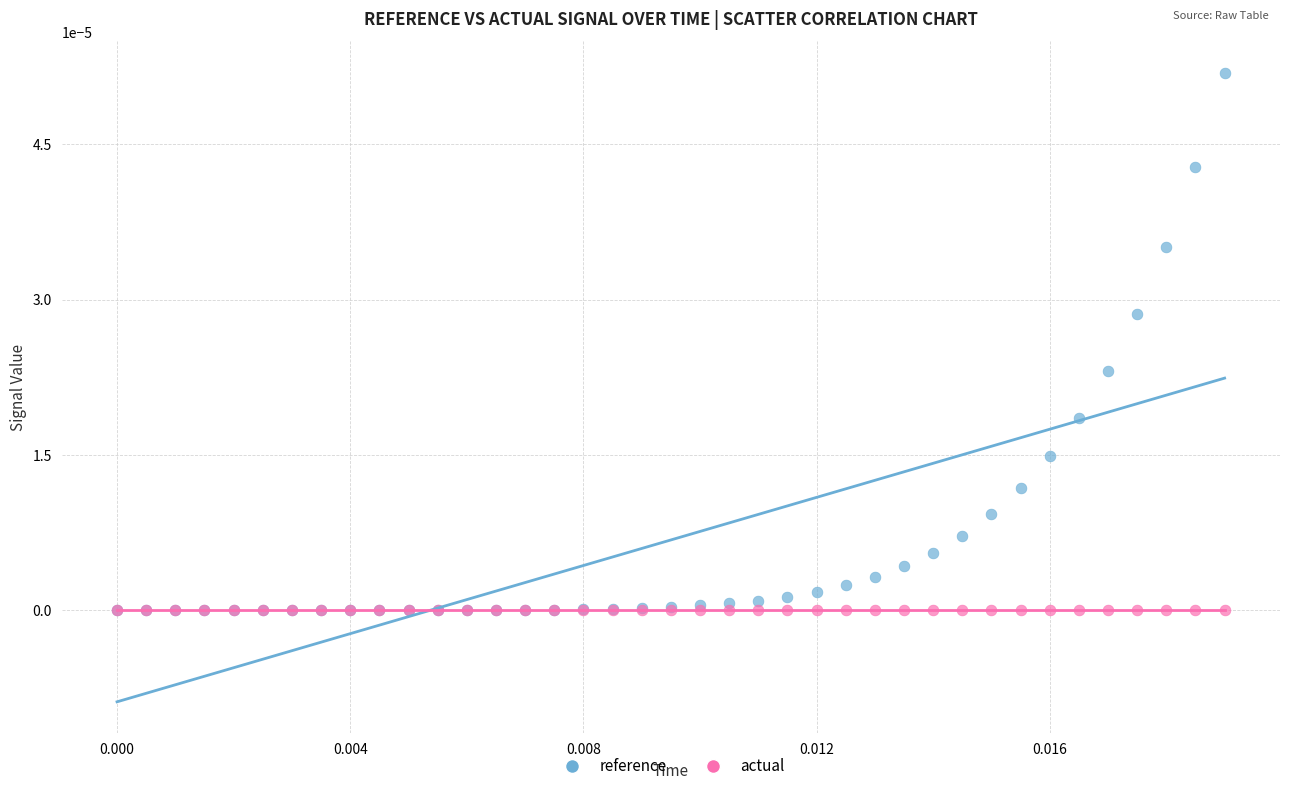

What are all the series names shown in the legend?

reference, actual